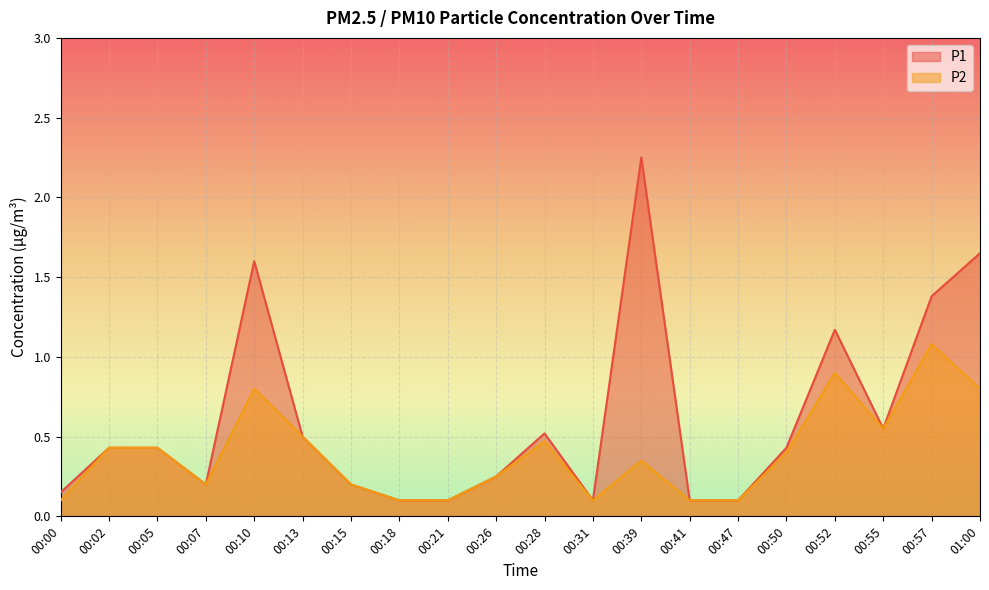

What is the sum of all P1 values?

12.2